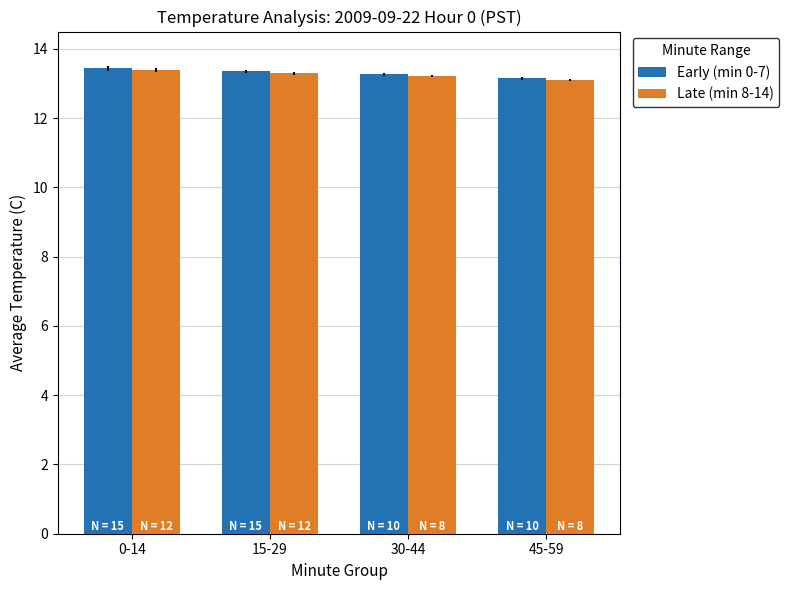

What are all the series names shown in the legend?

Early (min 0-7), Late (min 8-14)